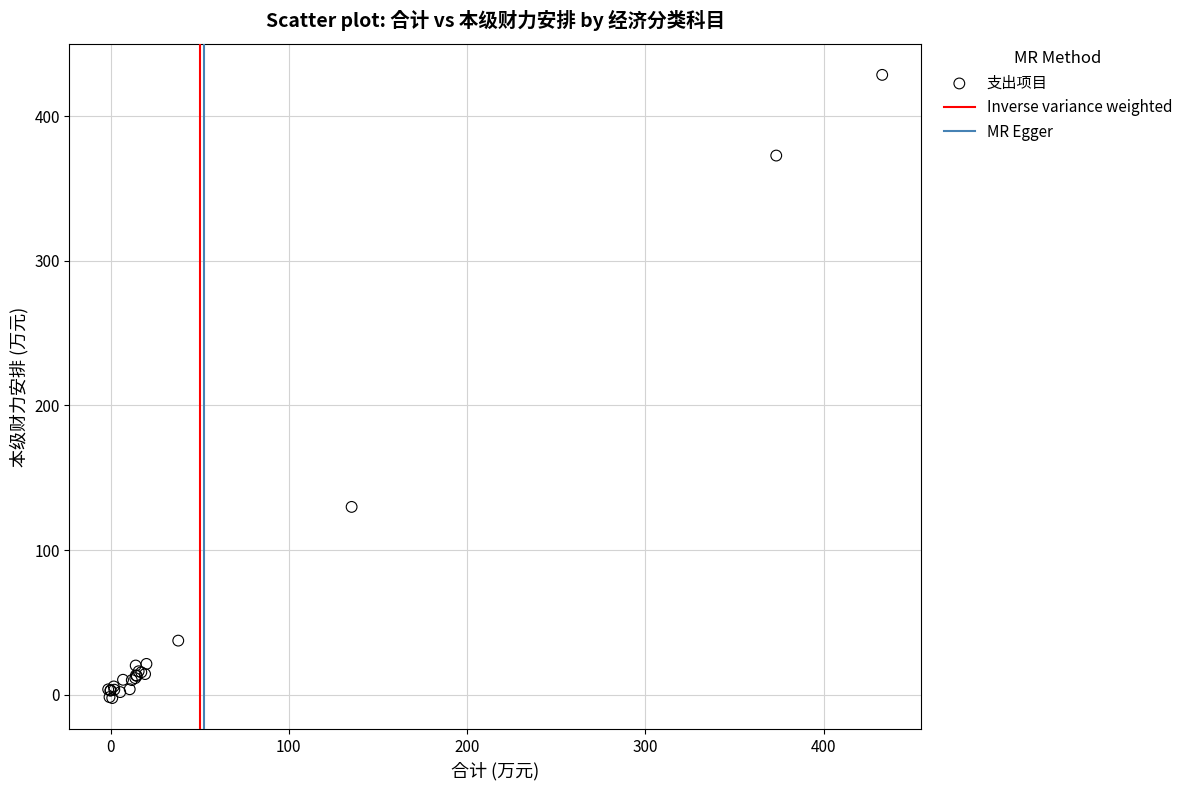

What Y value in the scatter plot is closest to 213?

129.9